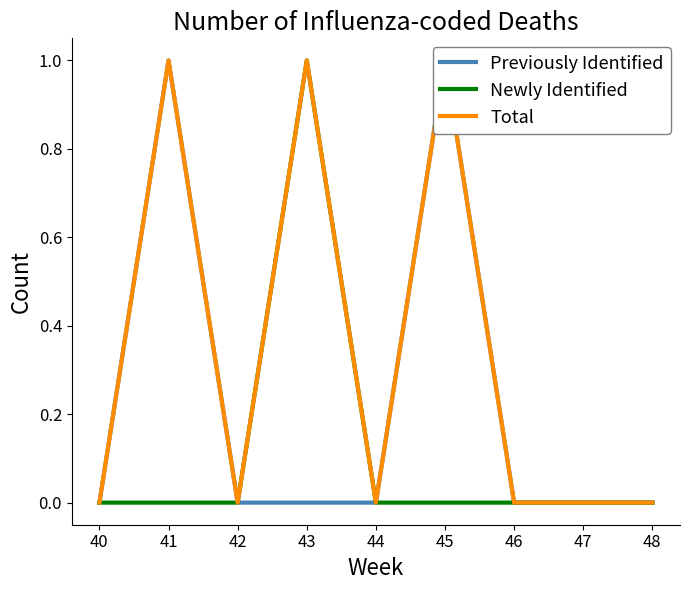

Which series changed the most between 41 and 47?

Previously Identified